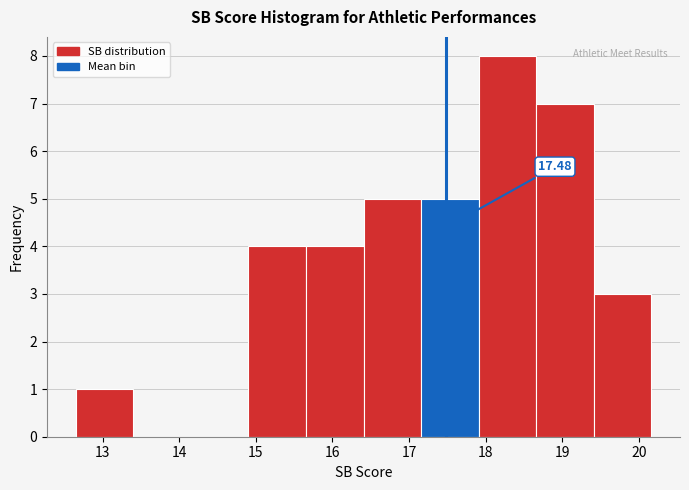

Over which range of the x-axis is the bar tallest?

17.9 to 18.7